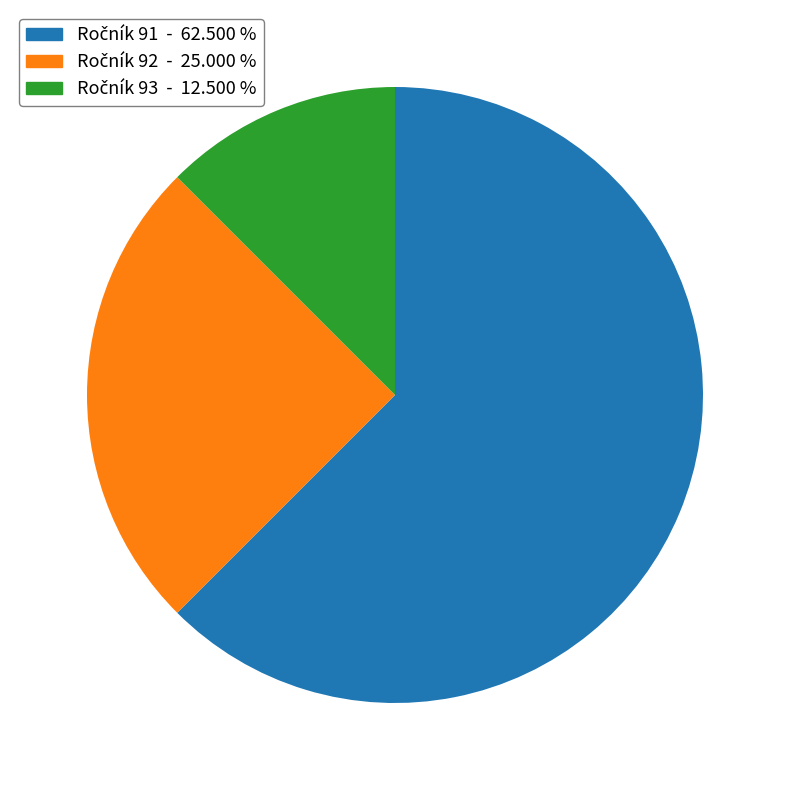

Is there any slice that represents more than half of the pie?

Yes